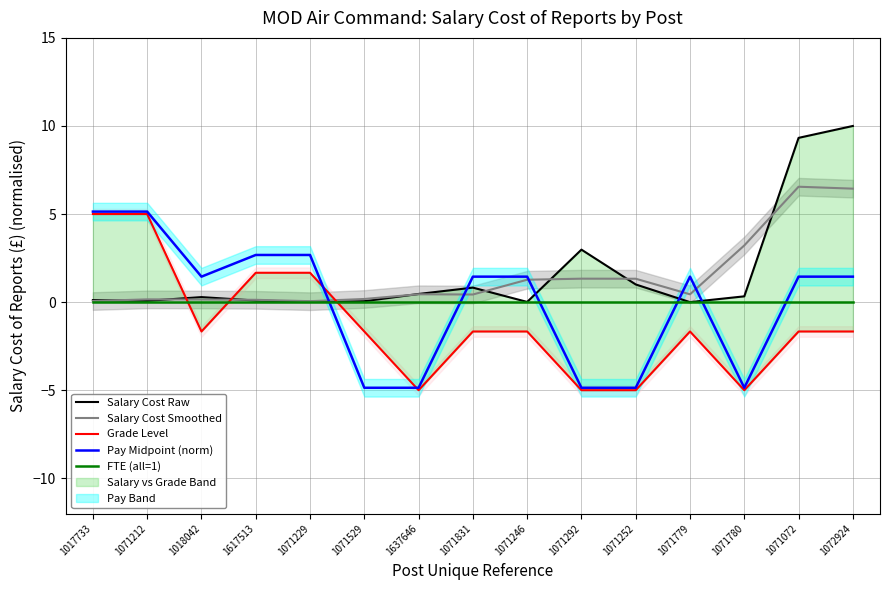

Does the chart have visible grid lines?

Yes